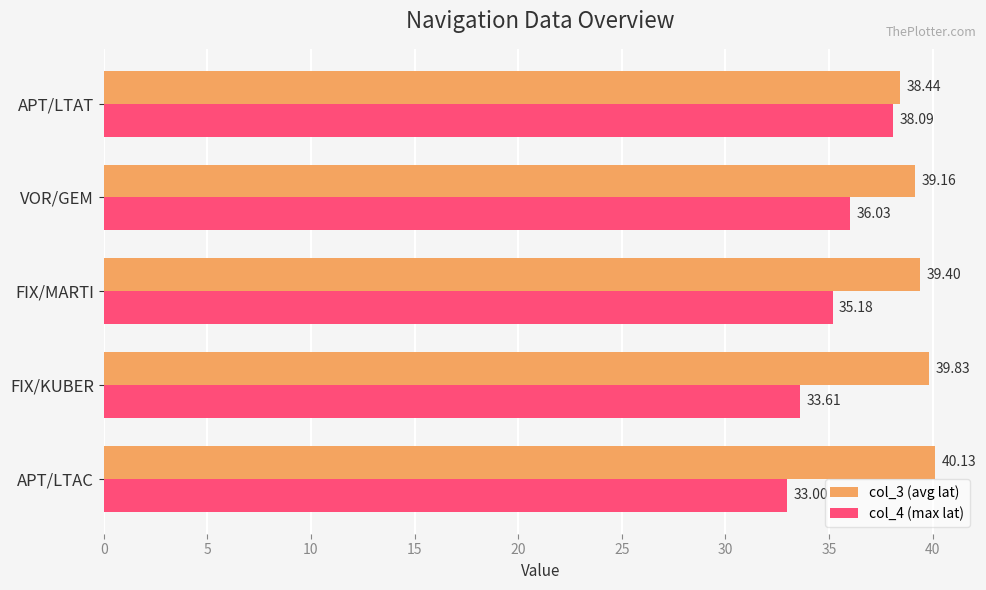

Which category has the highest value in the col_4 (max lat) series?

APT/LTAT